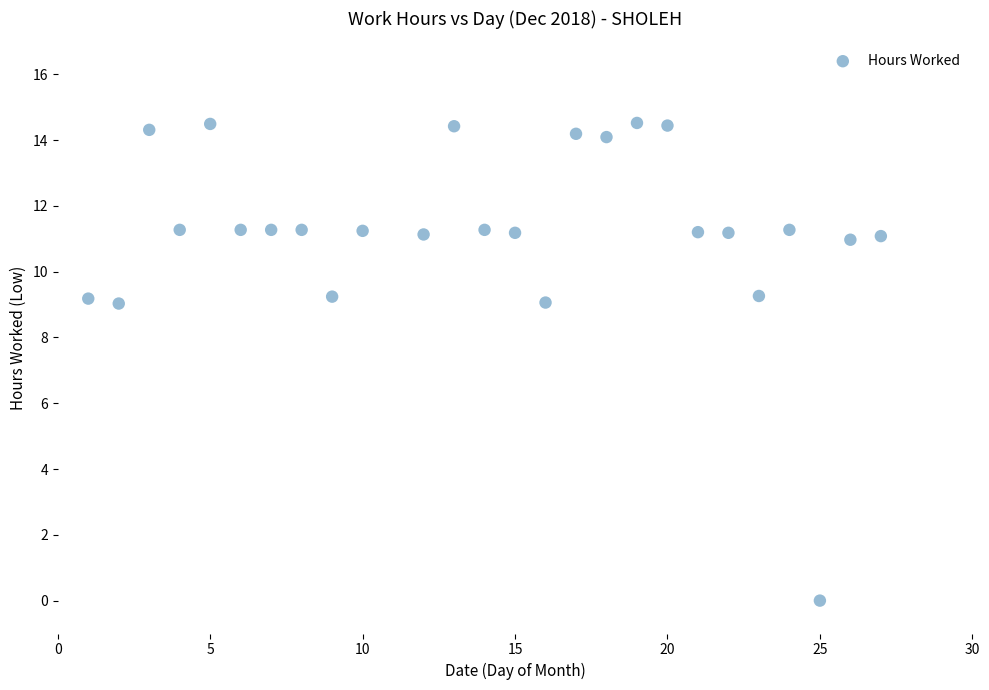

What is the range of X values (max minus min)?

26.0